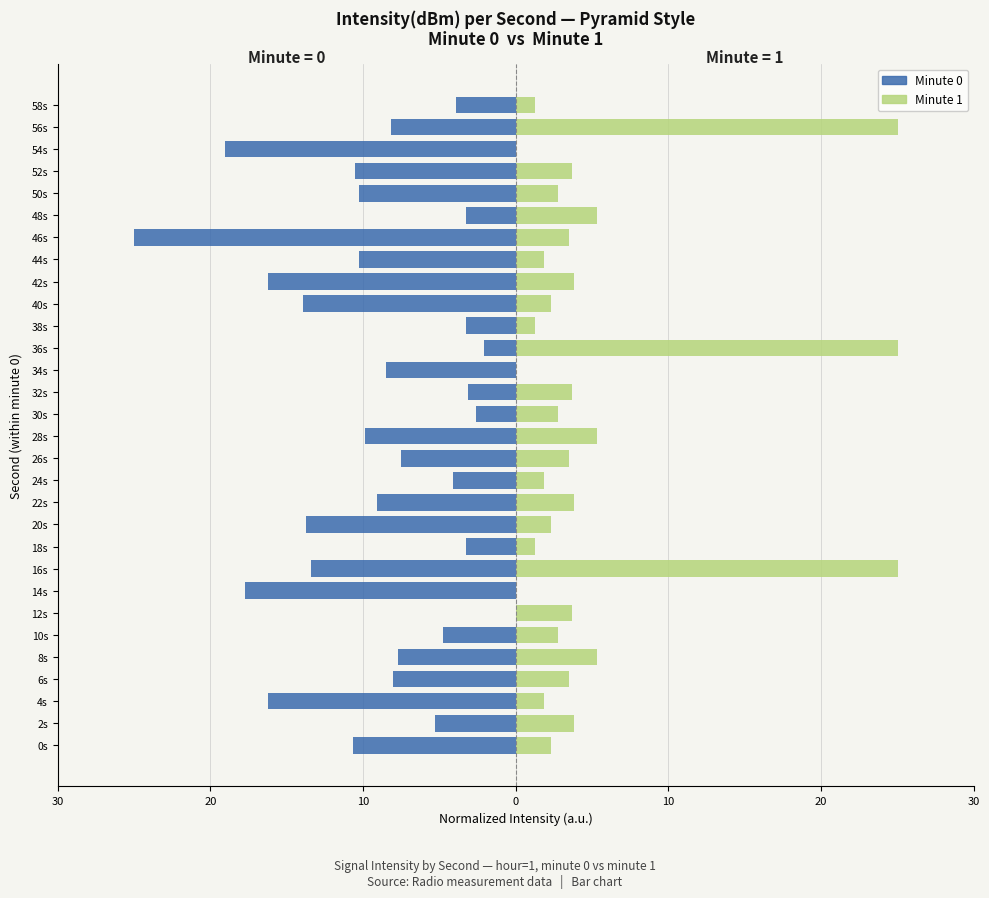

Does the chart contain any negative values?

Yes